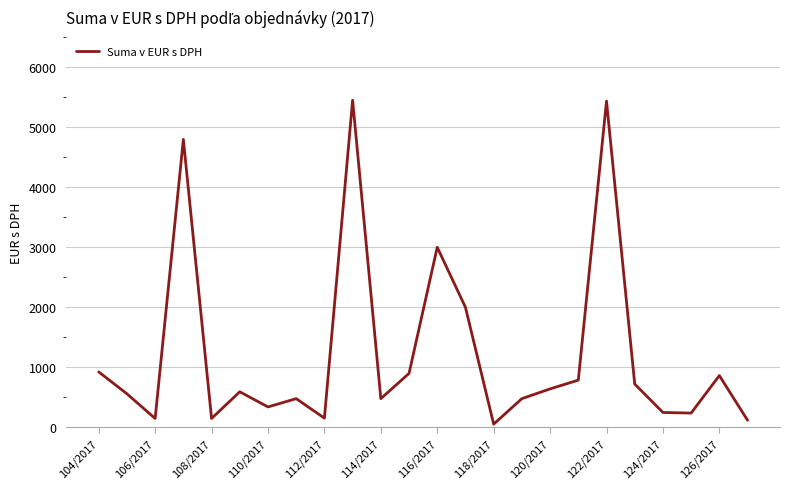

What is the maximum value shown in the chart?

5448.0